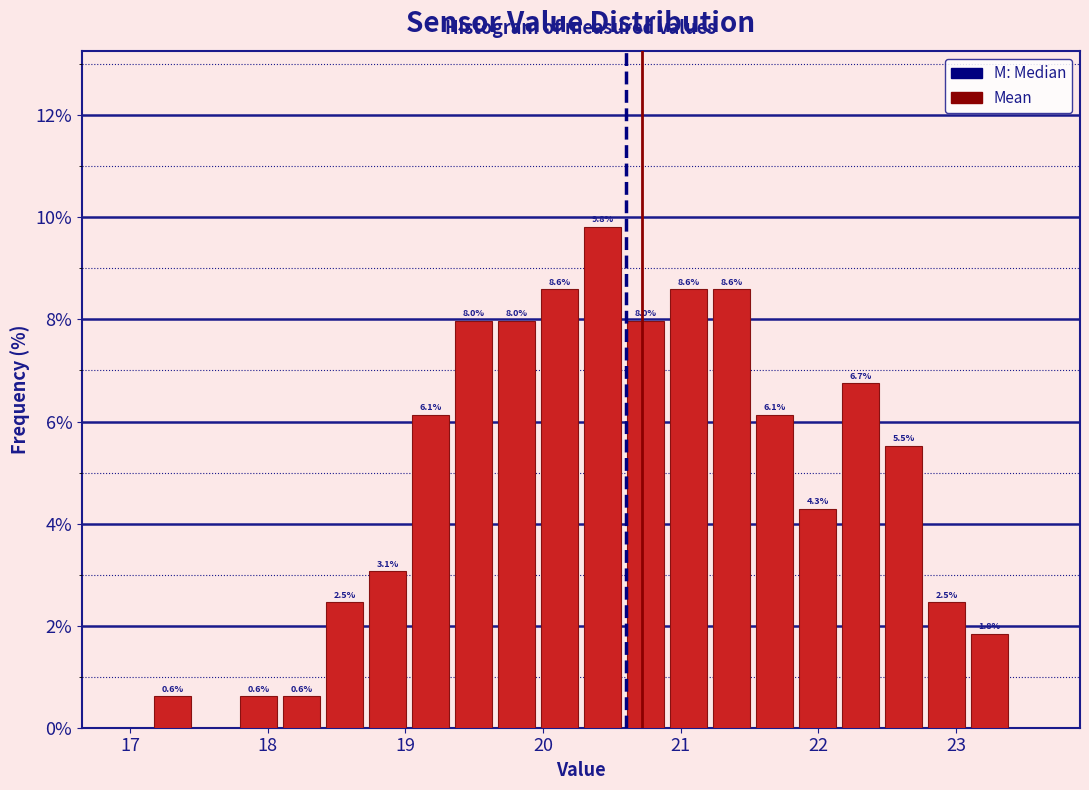

Around what value on the x-axis is the tallest bar? Give the approximate position of its centre, as read against the axis.

20.4